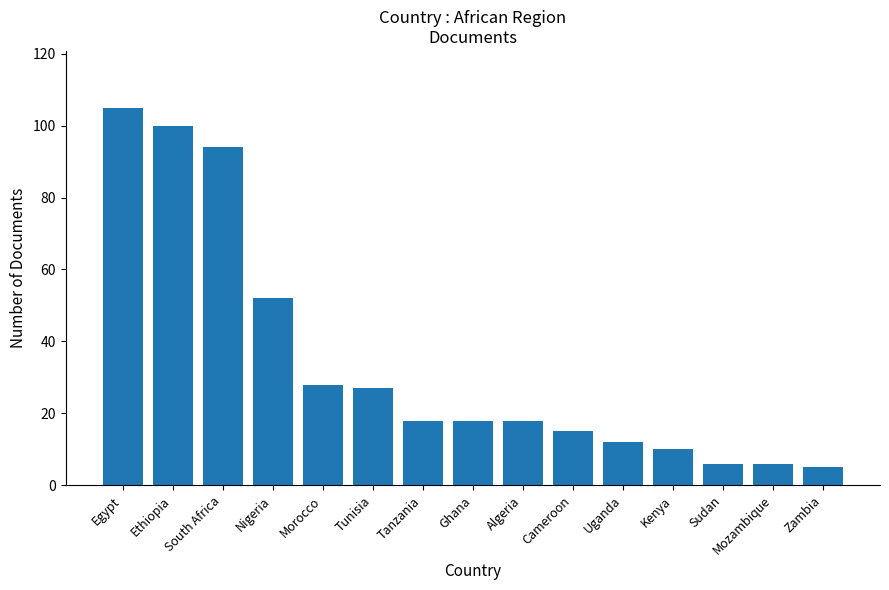

What is the sum of all values?

514